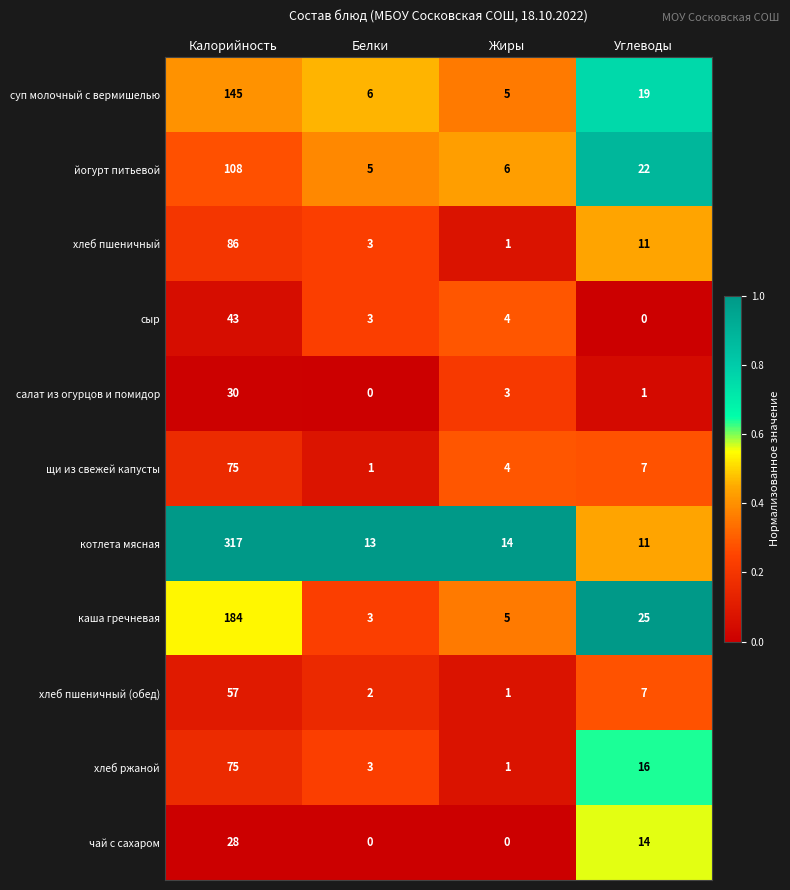

Which series has the largest range (max minus min)?

котлета мясная